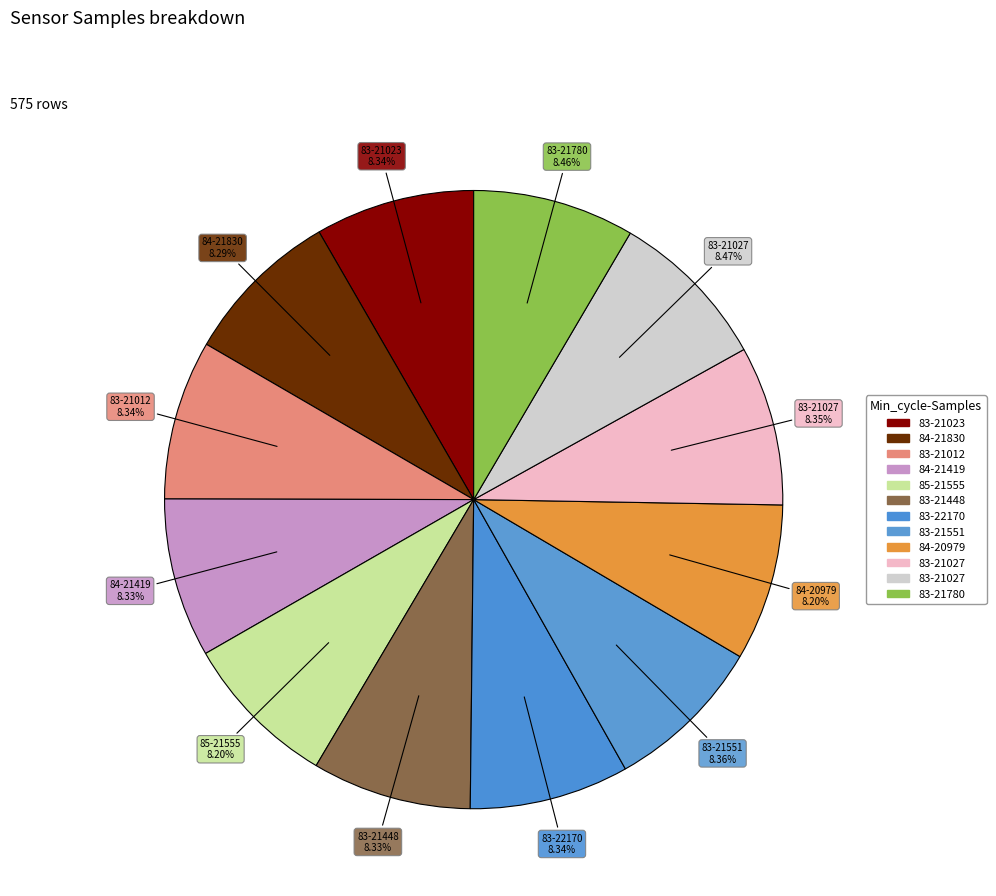

Count the number of slices in the pie.

12